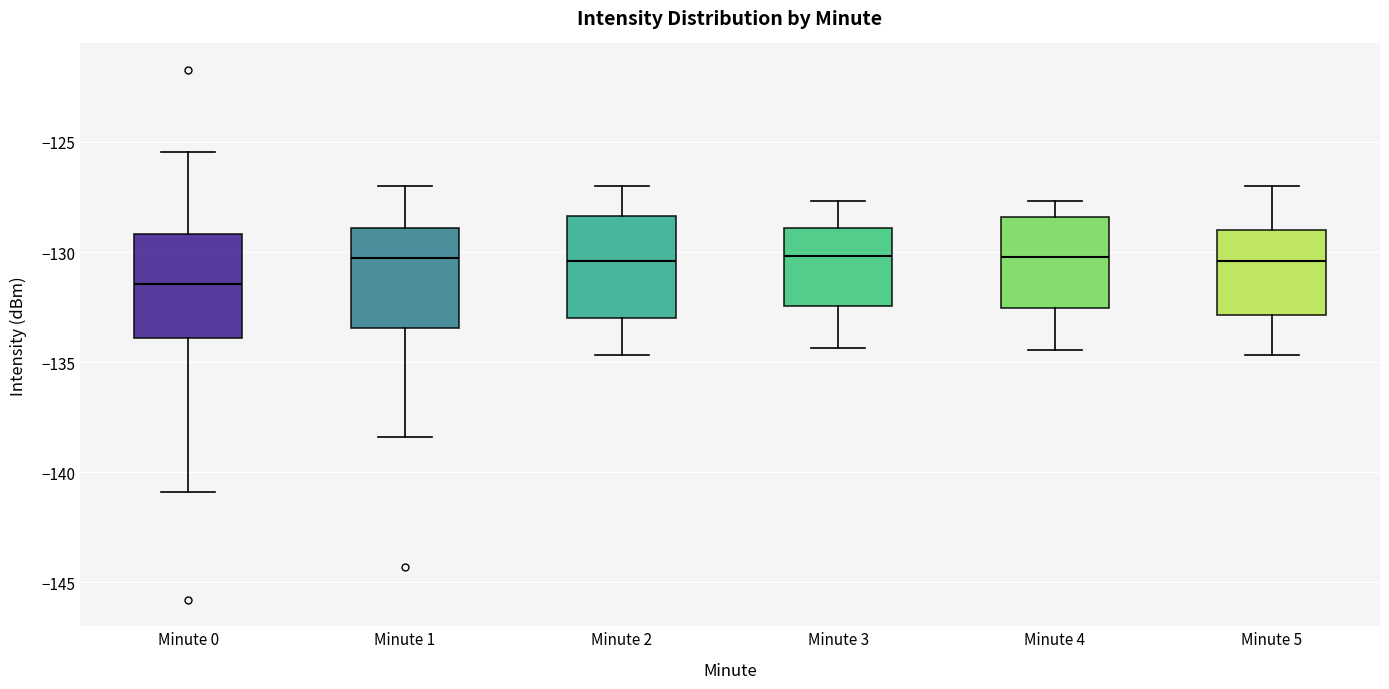

Which box has the lowest median line?

Minute 0